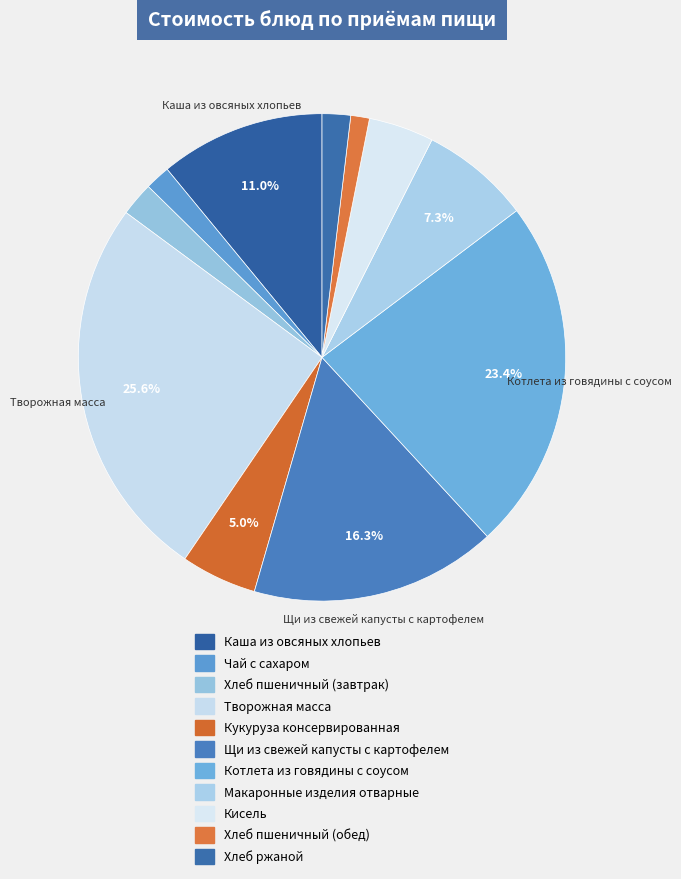

Count the number of slices in the pie.

11